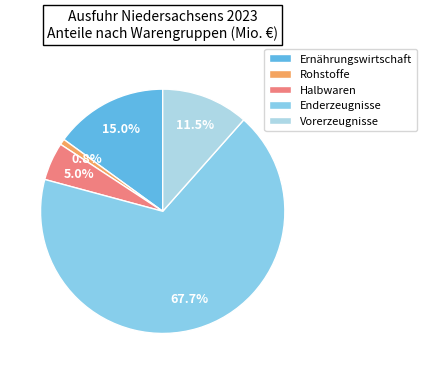

Which slice is the smallest?

Rohstoffe